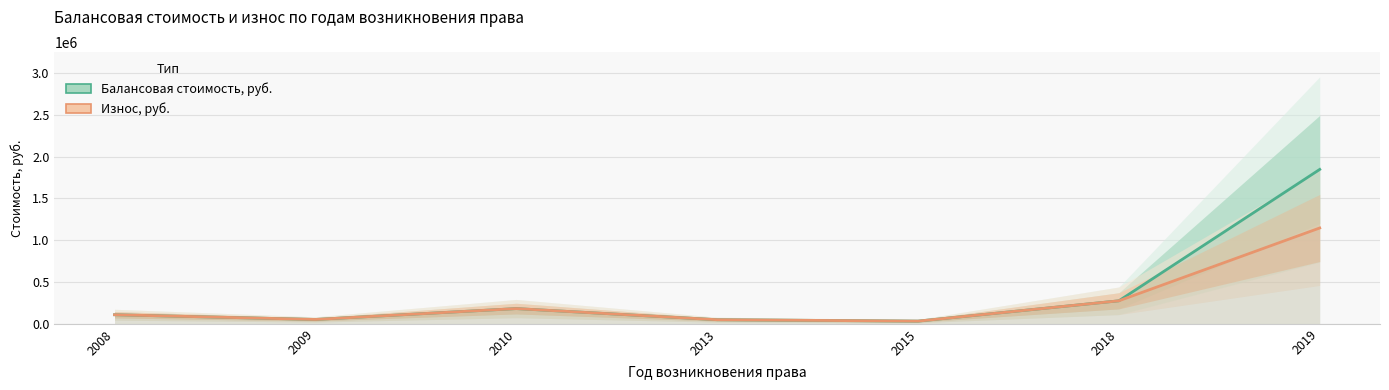

What is the average value of the Износ, руб. series?

263550.9